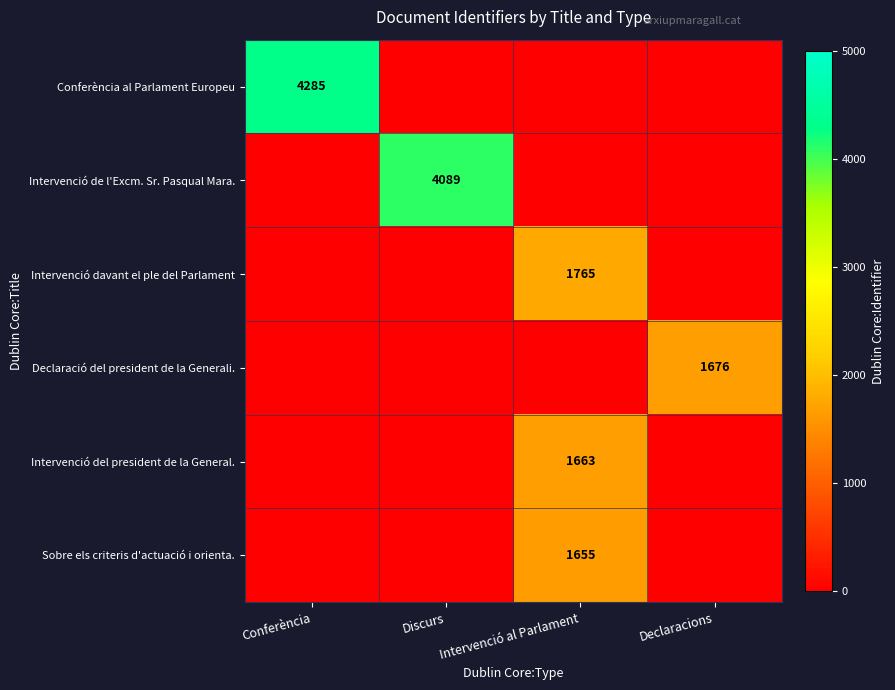

Which category has the highest value in the Intervenció davant el ple del Parlament series?

Intervenció al Parlament